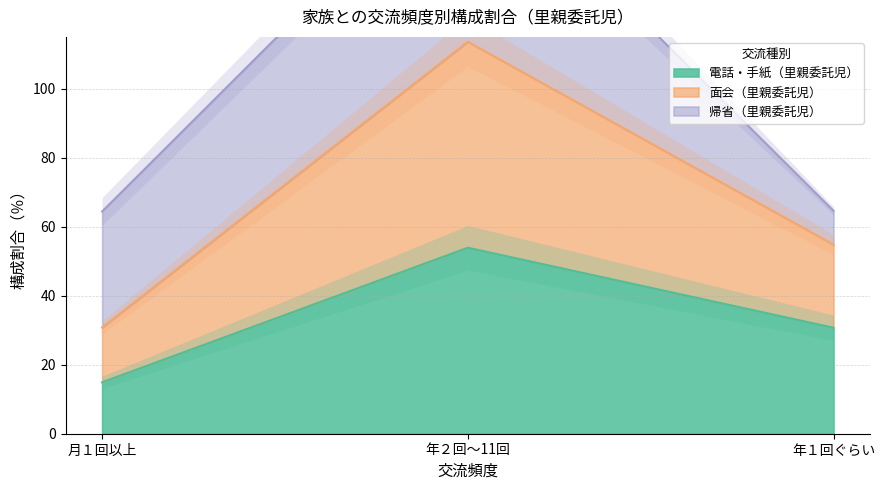

Which label corresponds to the largest value in the chart?

年２回～11回